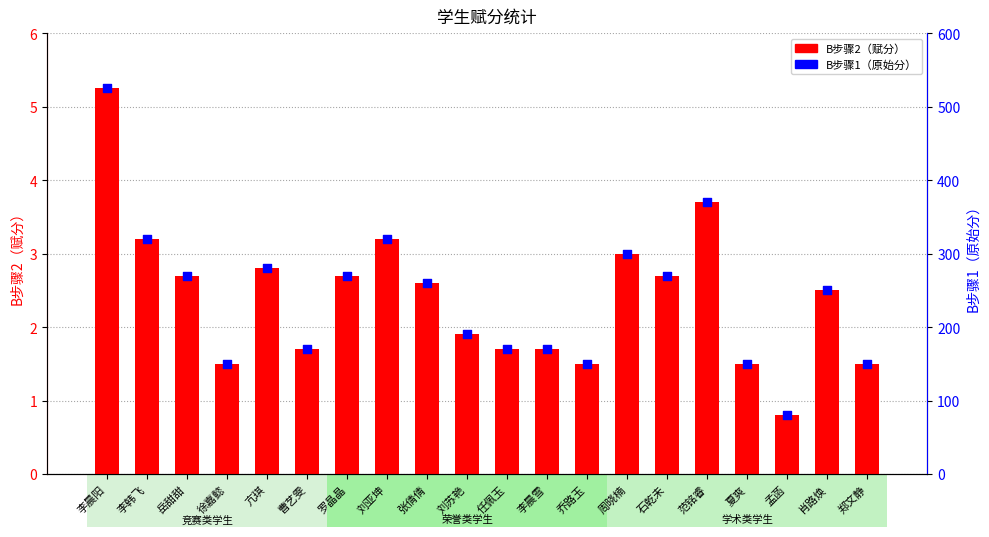

At how many categories does at least one series exceed 65?

20